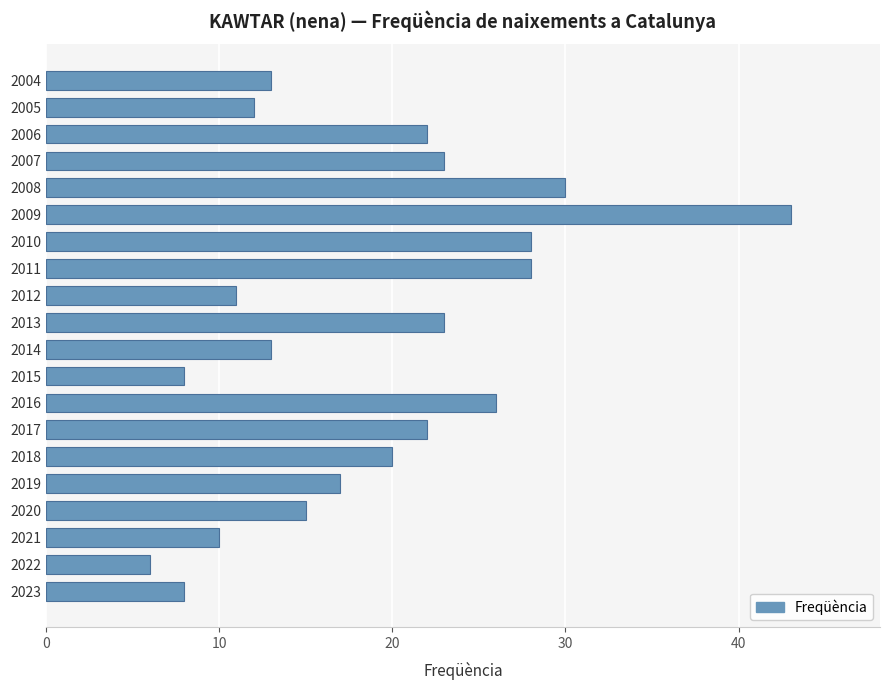

Between 2015 and 2020, which is larger?

2020